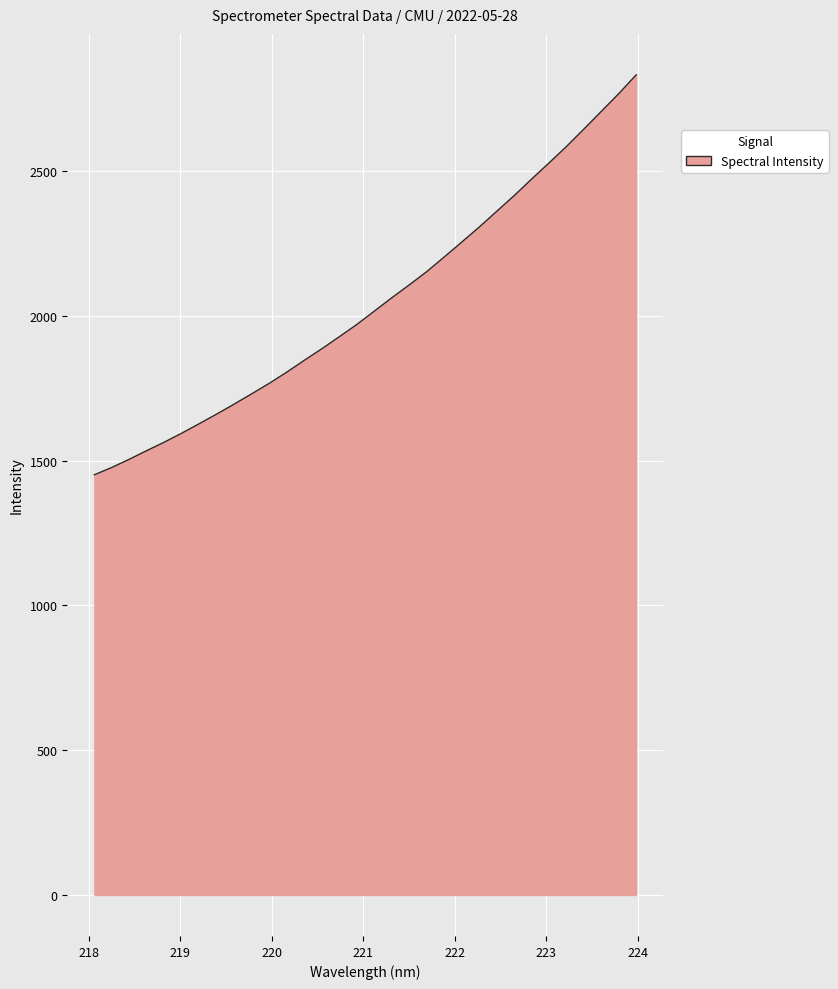

How many values are below 2016?

16